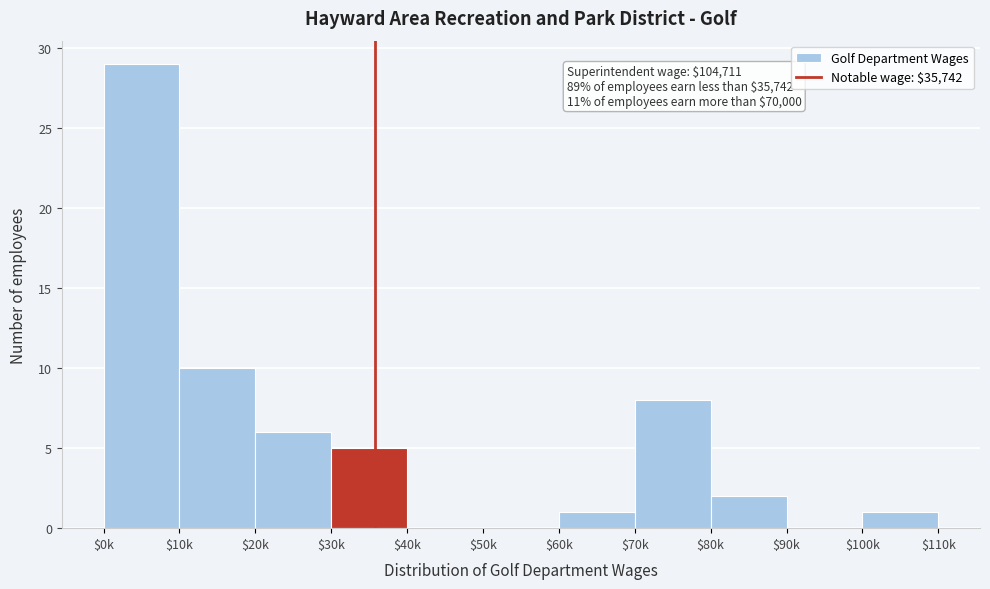

The value at $80k is 1. True or false?

False